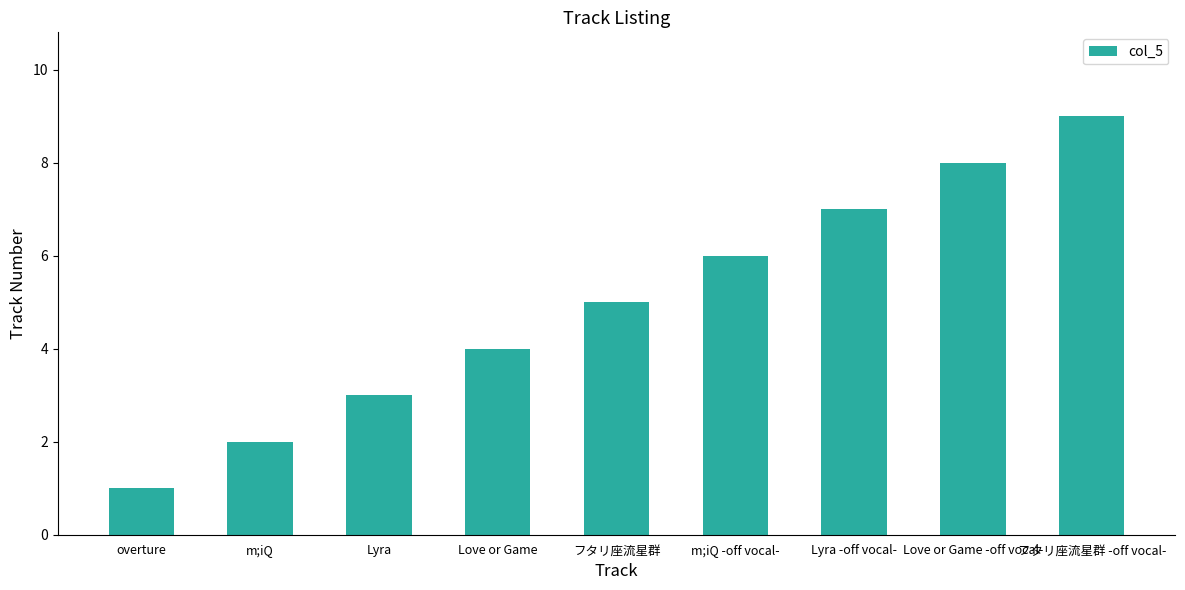

List the labels in order of value, smallest first.

overture, m;iQ, Lyra, Love or Game, フタリ座流星群, m;iQ -off vocal-, Lyra -off vocal-, Love or Game -off vocal-, フタリ座流星群 -off vocal-